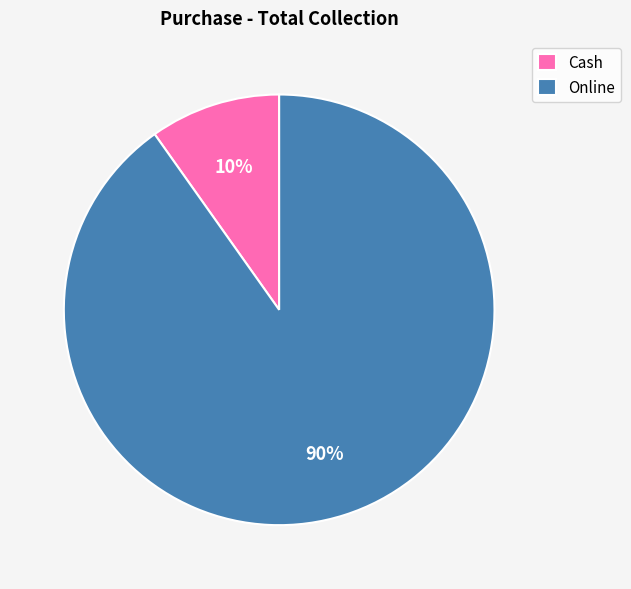

To the nearest percent, what portion does Cash represent?

10%